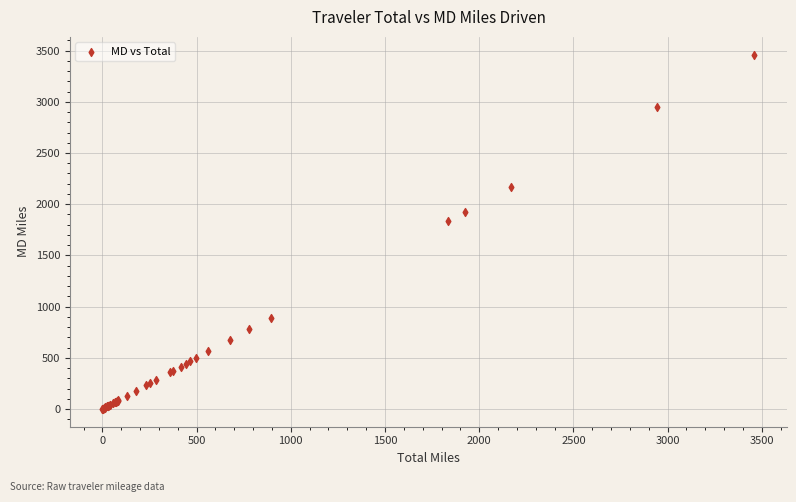

What Y value in the scatter plot is closest to 1730?

1831.8